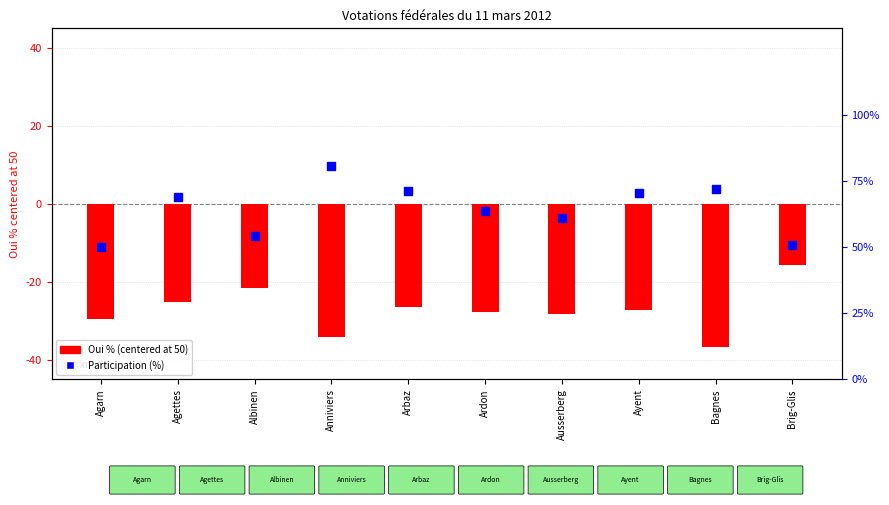

What is the total value across all series at Ayent?

43.5